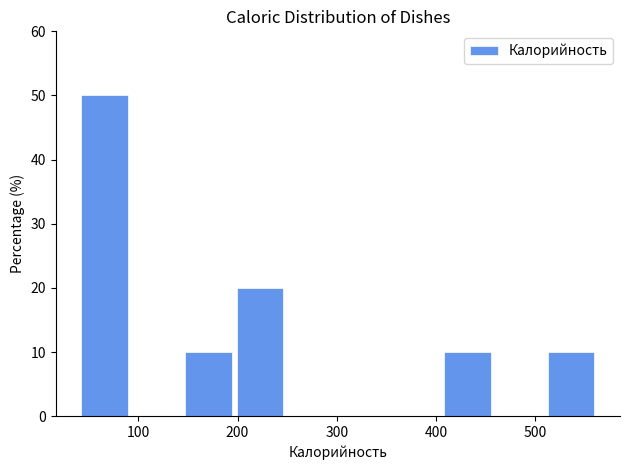

Reading left to right, transcribe this chart: for each bar, give the range it covers on the x-axis and its height. Neither the bar edges nor the heights are printed on the chart, so give them approximately, as read against the axes.

40 to 90: 50
90 to 140: 0
140 to 200: 10
200 to 250: 20
250 to 300: 0
300 to 350: 0
350 to 410: 0
410 to 460: 10
460 to 510: 0
510 to 560: 10